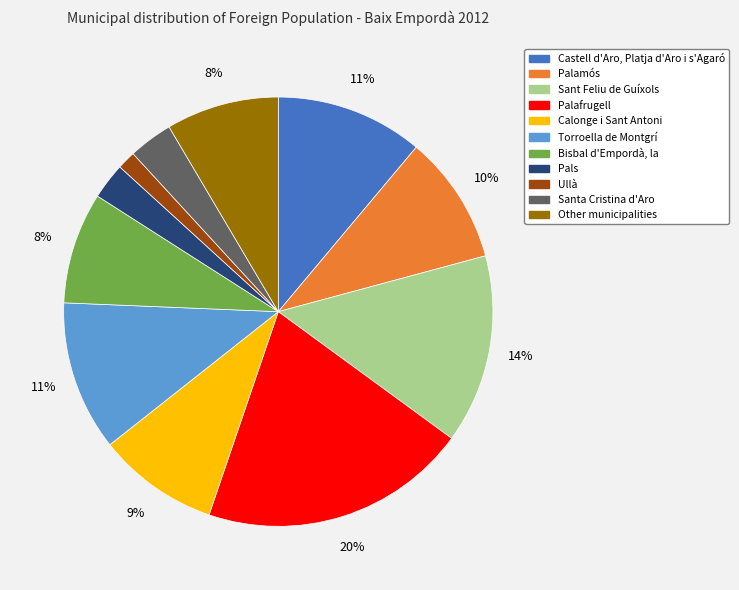

Does any single category account for the majority?

No